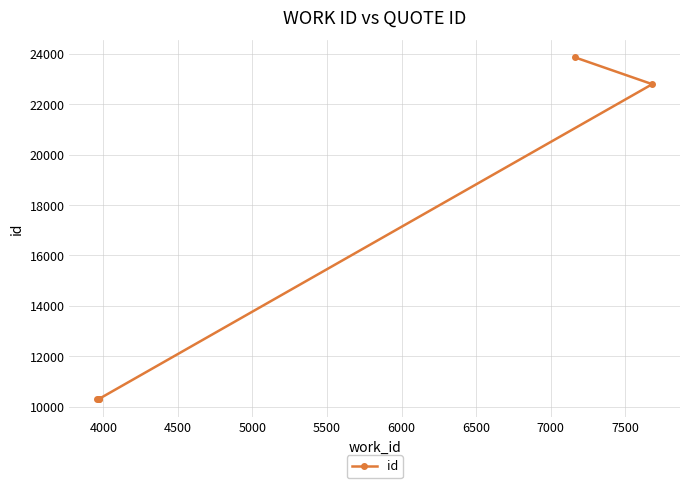

What is the minimum value shown in the chart?

10289